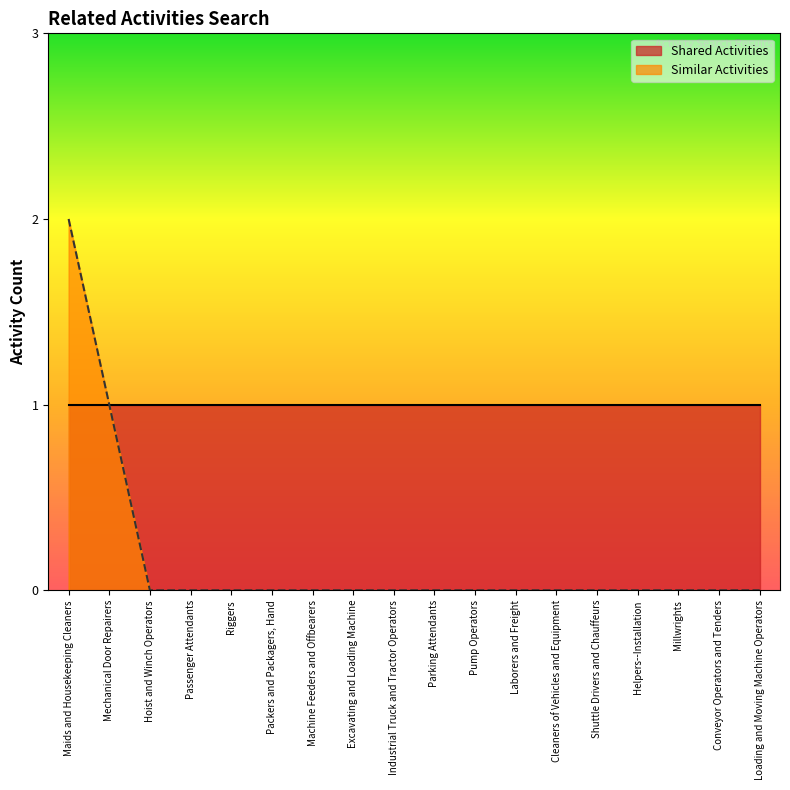

The chart shows a value of 0 at Machine Feeders and Offbearers. True or false?

True